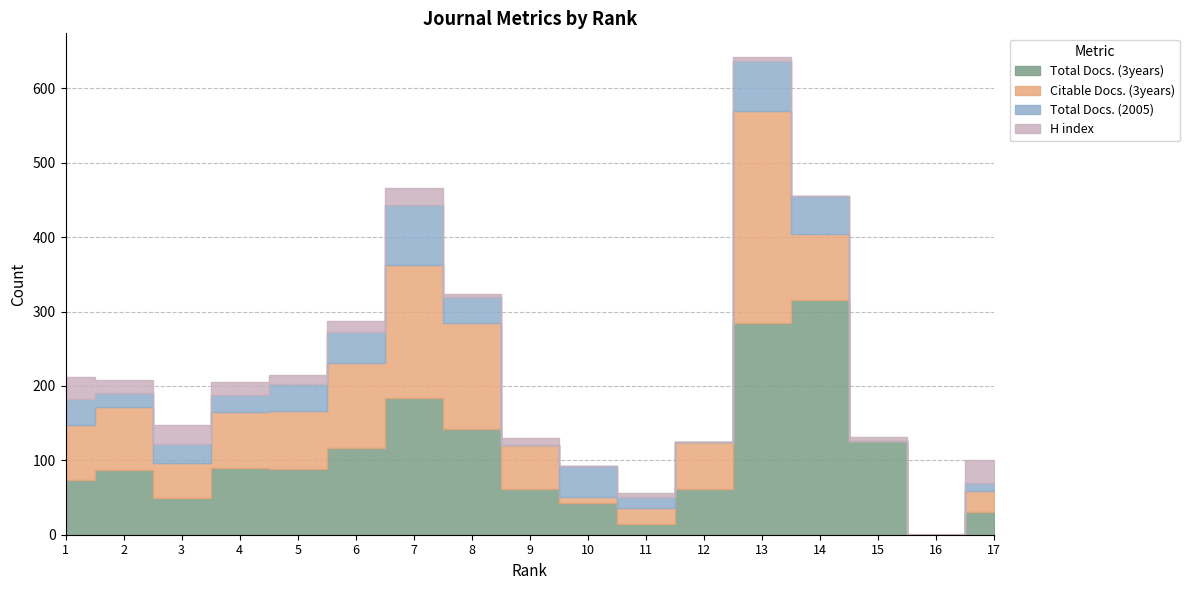

Is it true that H index equals 31 at 2?

False